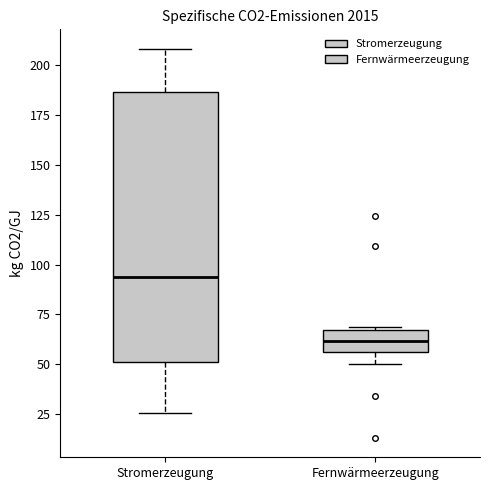

Which box is the tallest, from its lower edge to its upper edge?

Stromerzeugung